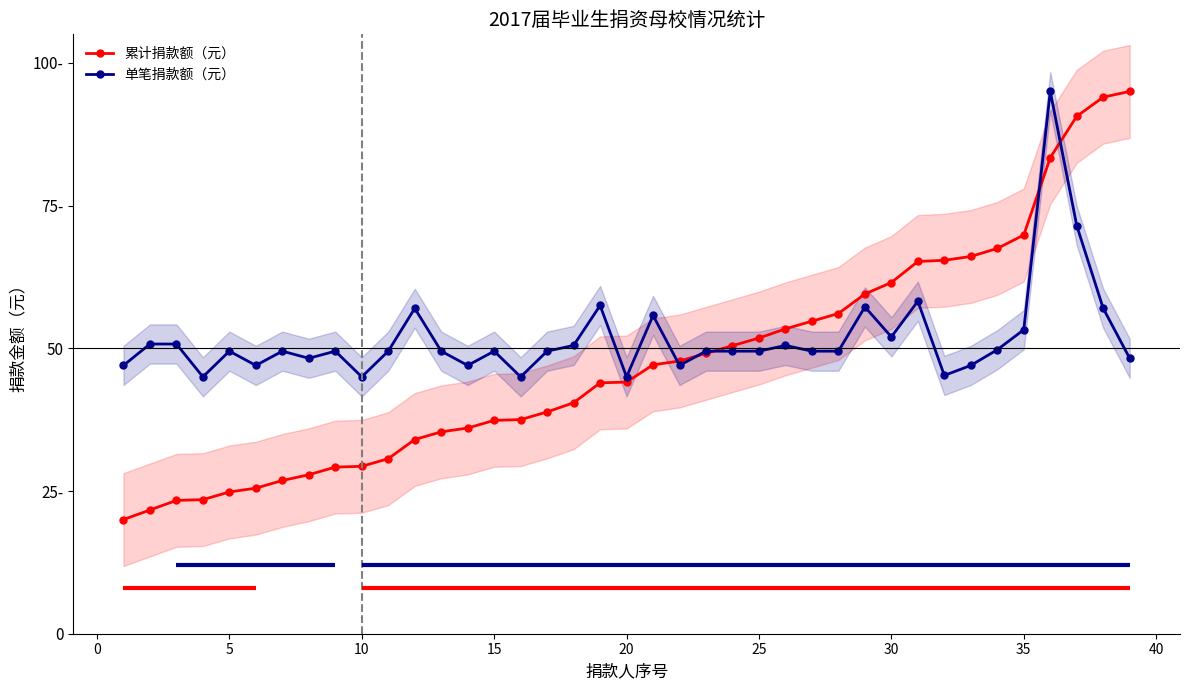

At how many categories does at least one series exceed 20?

39